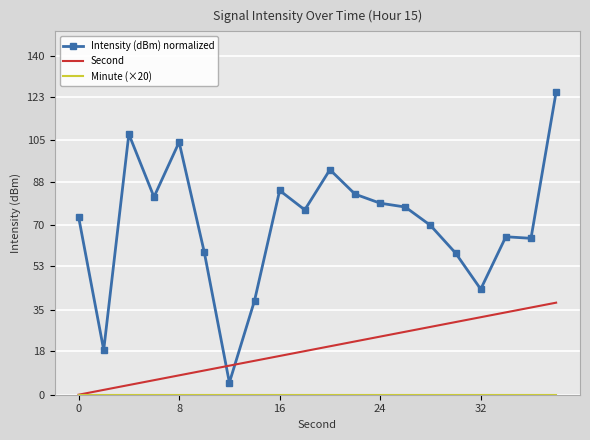

What is the average value of the Second series?

19.0